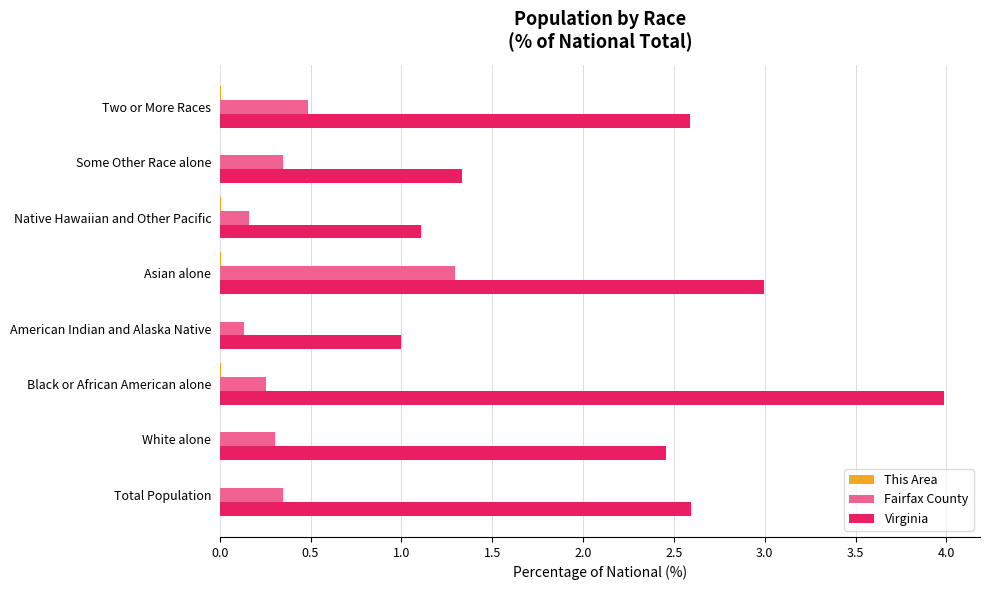

Which series has the largest total across all categories?

Virginia